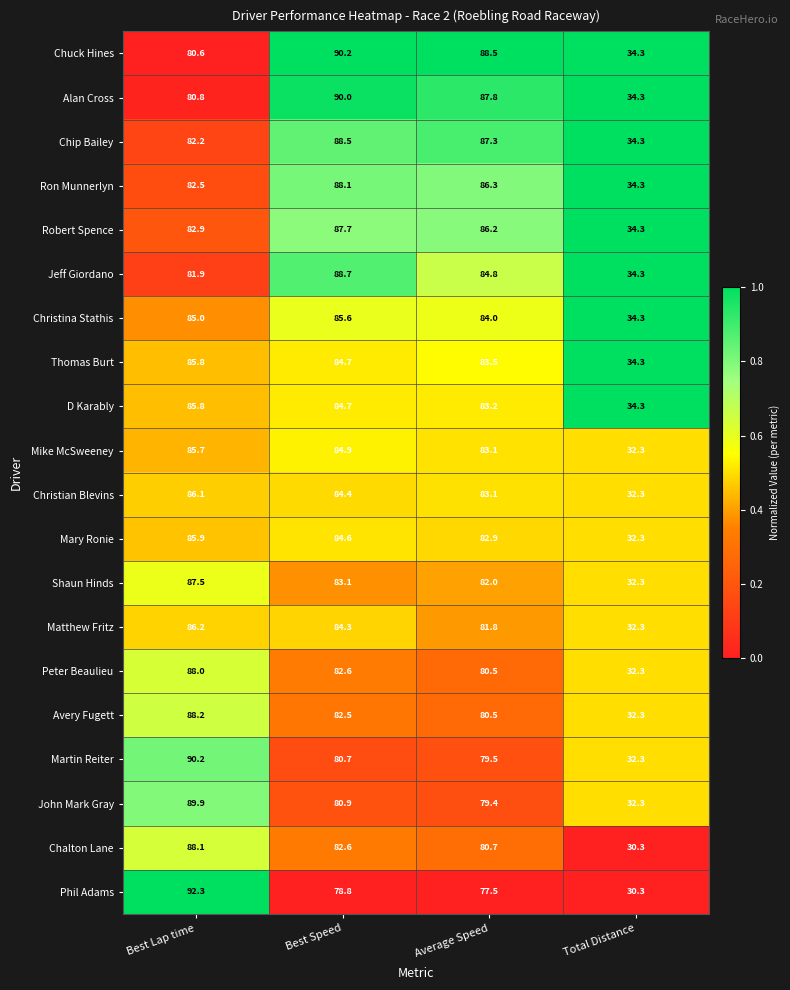

What is the sum of the D Karably values at Best Speed and Average Speed?

167.9